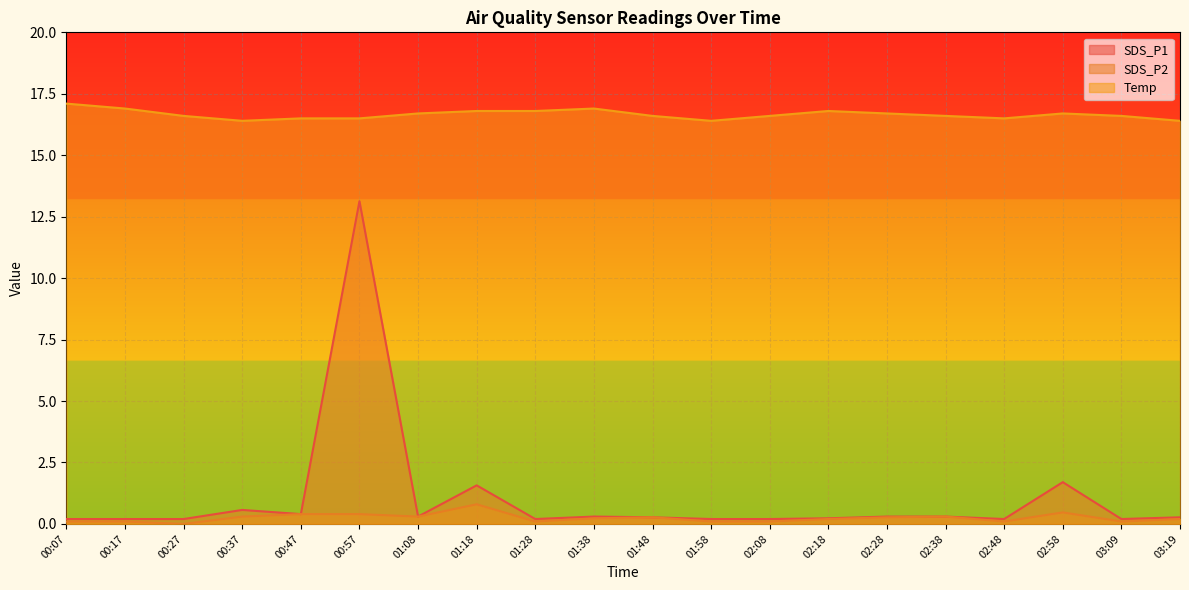

Which series has the widest spread of values?

SDS_P1